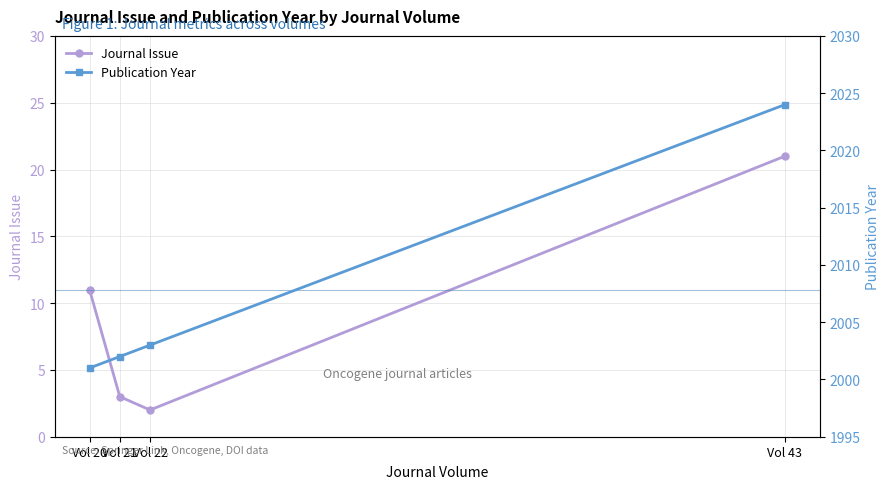

True or false: Journal Issue and Publication Year cross at least once.

False